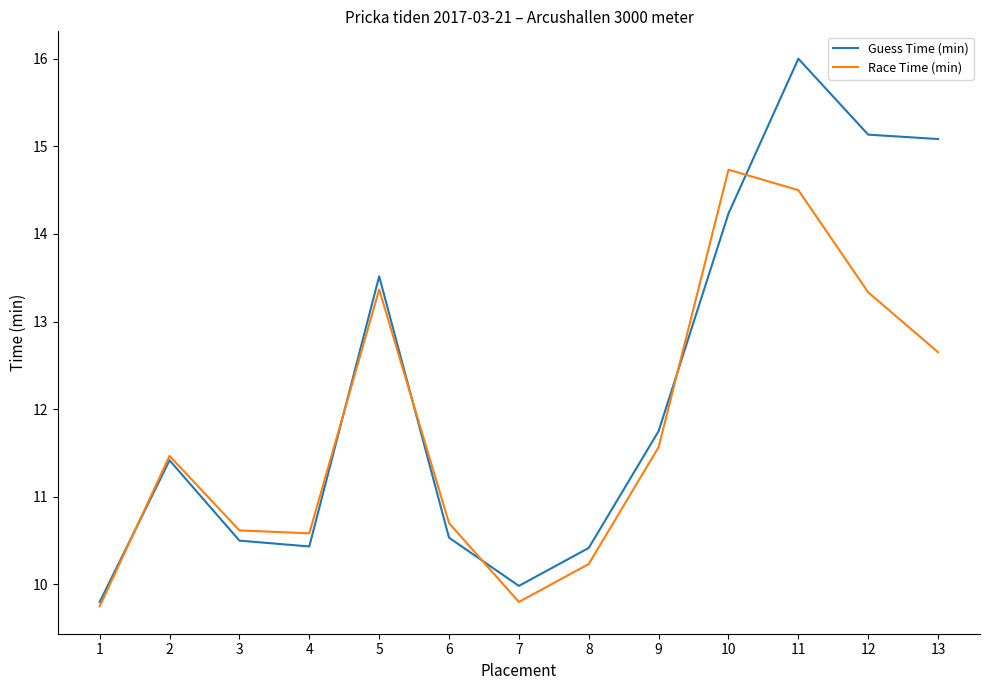

At which label does Guess Time (min) reach its peak?

11